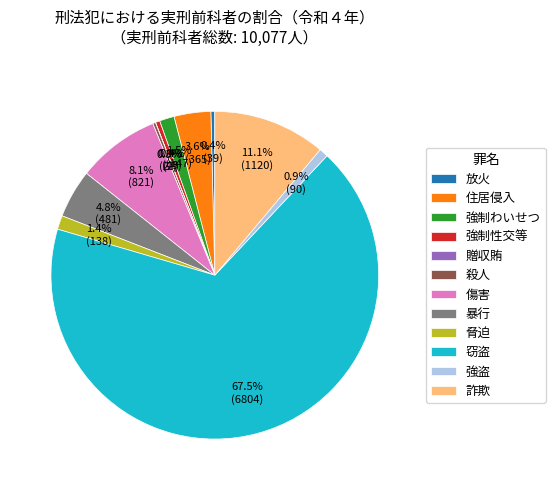

Is there a majority slice in this chart?

Yes